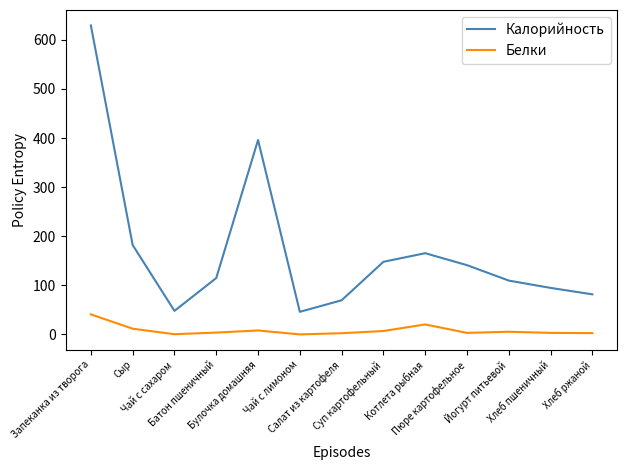

What position from the right is Хлеб ржаной?

1